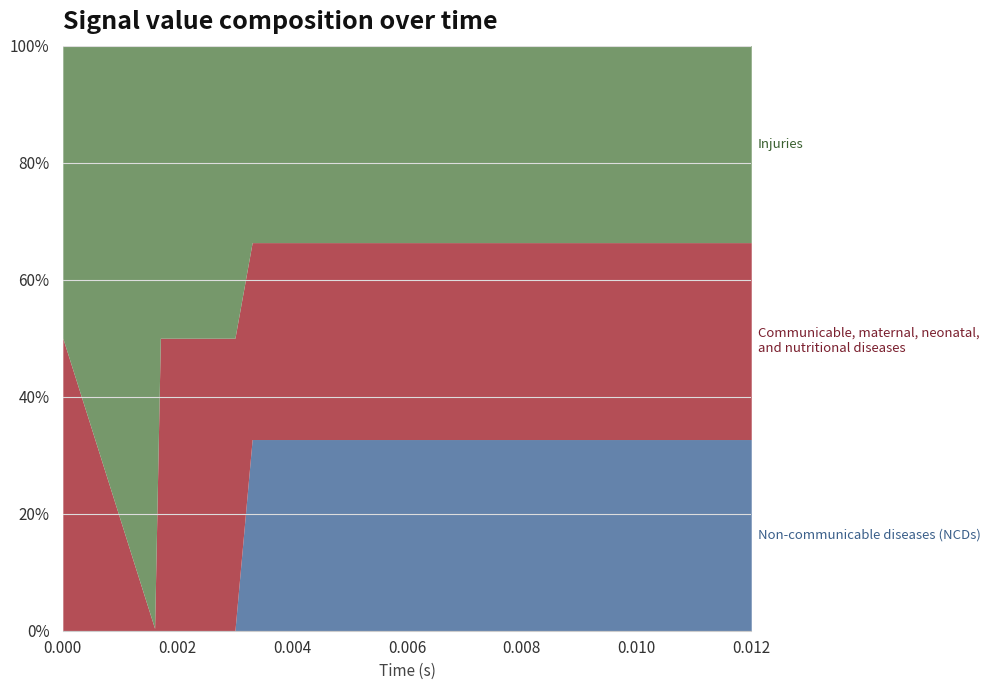

True or false: Injuries has a value of 1.0 at 0.011.

True